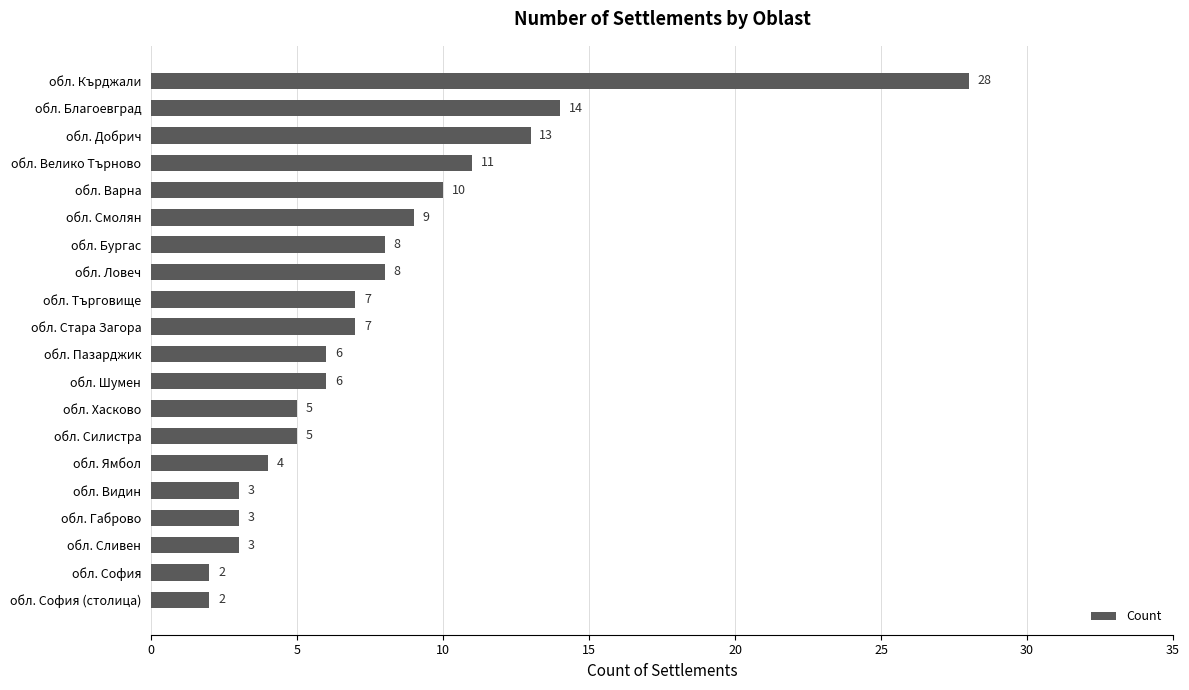

What is the greatest value displayed?

28